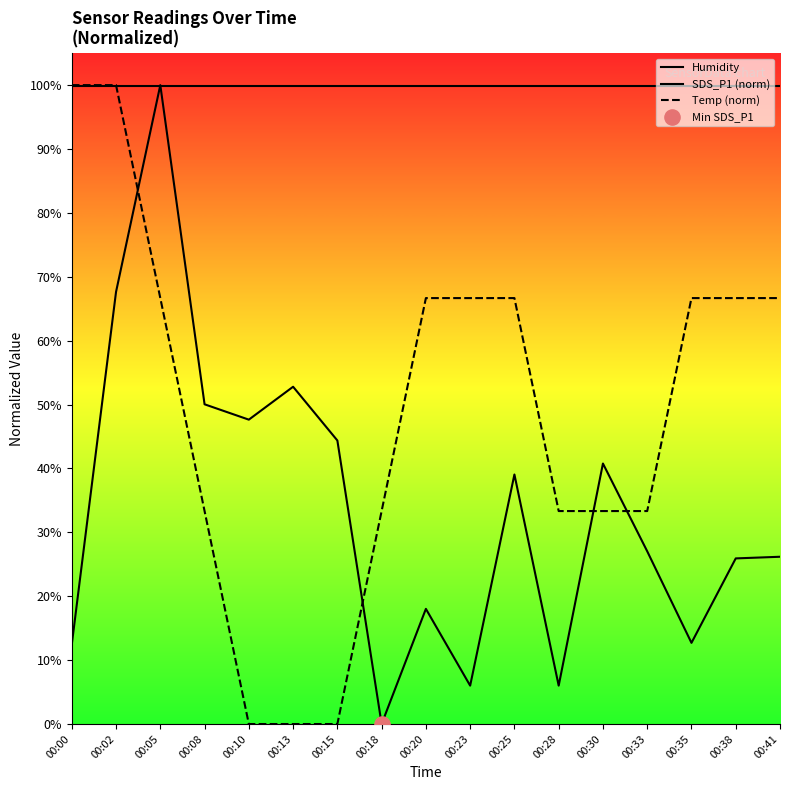

At which category is the sum across all series the highest?

00:02